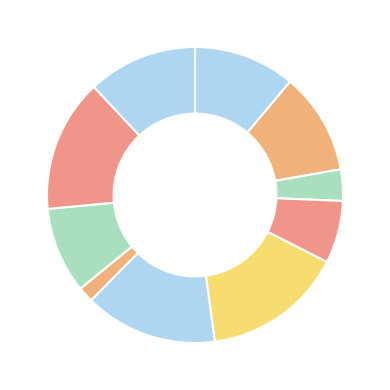

To the nearest percent, what is the difference between the largest and smallest slice percentages?

15%